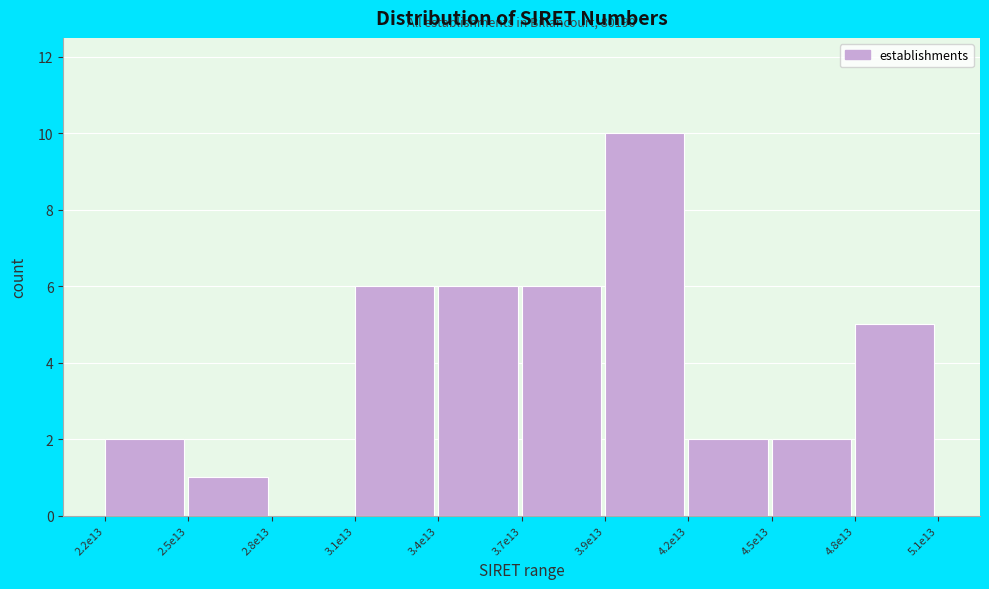

Reading left to right, list all the values displayed in this chart.

2.2e13=2	2.5e13=1	2.8e13=0	3.1e13=6	3.4e13=6	3.7e13=6	3.9e13=10	4.2e13=2	4.5e13=2	4.8e13=5